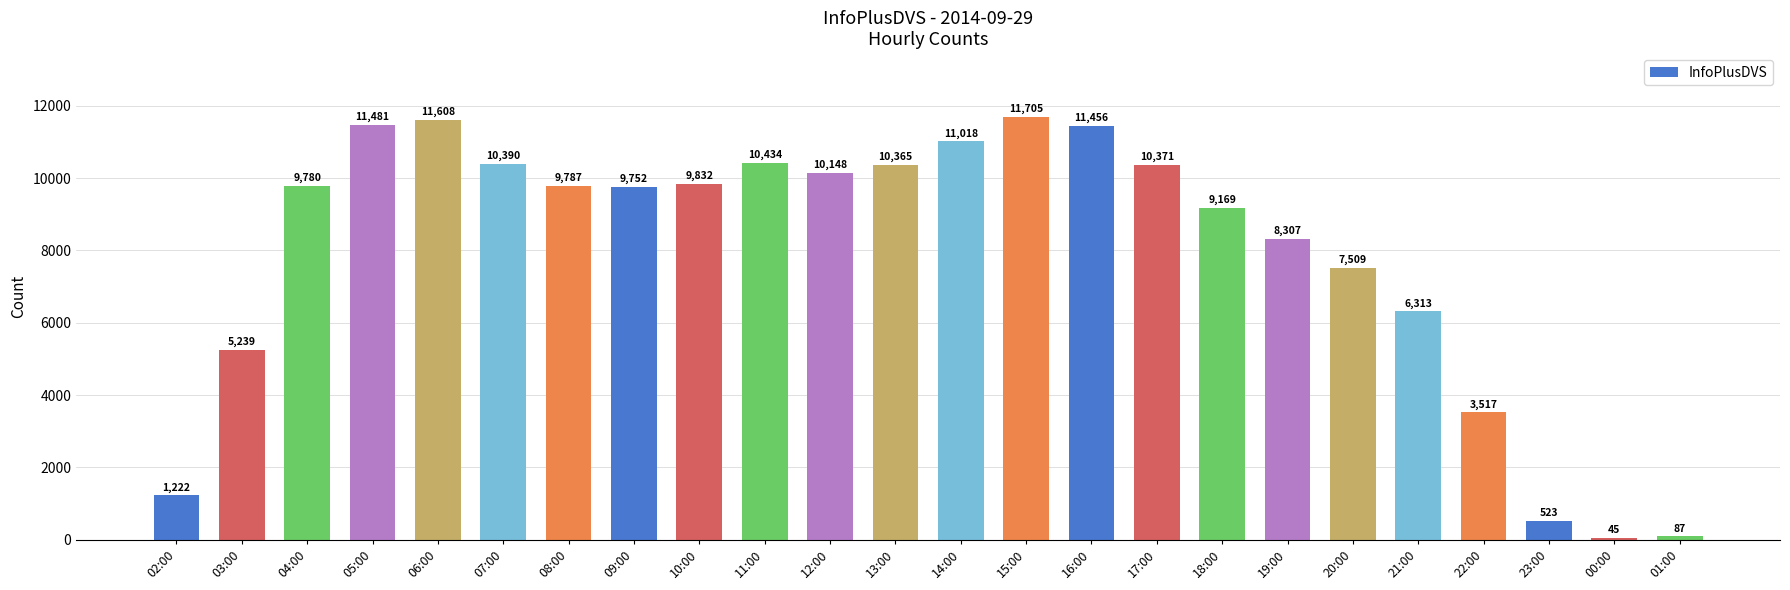

How many distinct data groups are displayed?

1